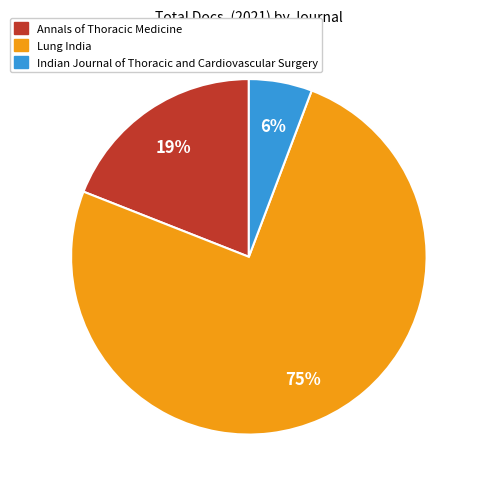

Combined, do Annals of Thoracic Medicine and Lung India account for over 50%?

Yes